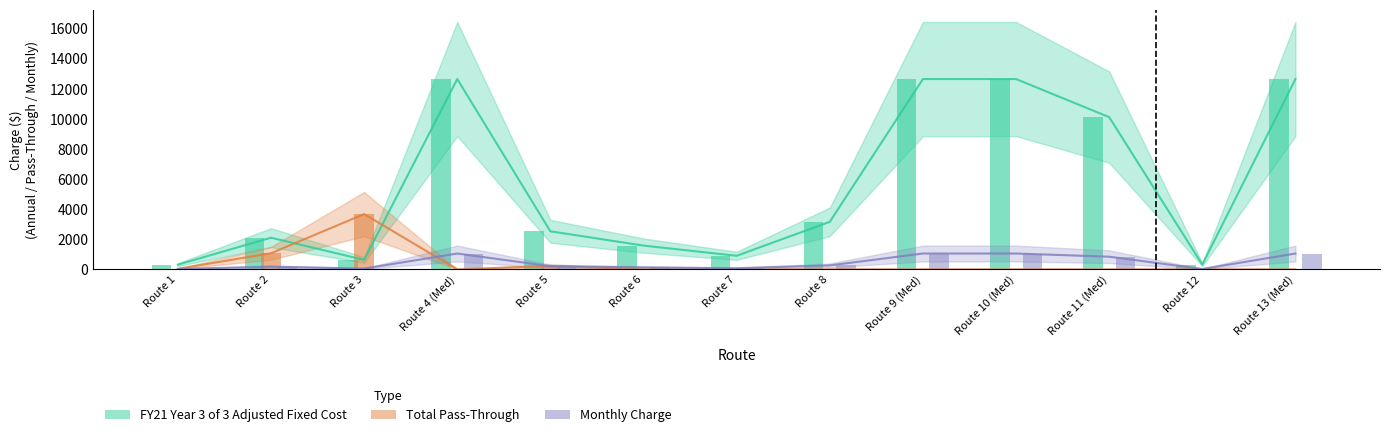

True or false: FY21 Year 3 of 3 Adjusted Fixed Cost has a value of 315.9 at Route 12.

True